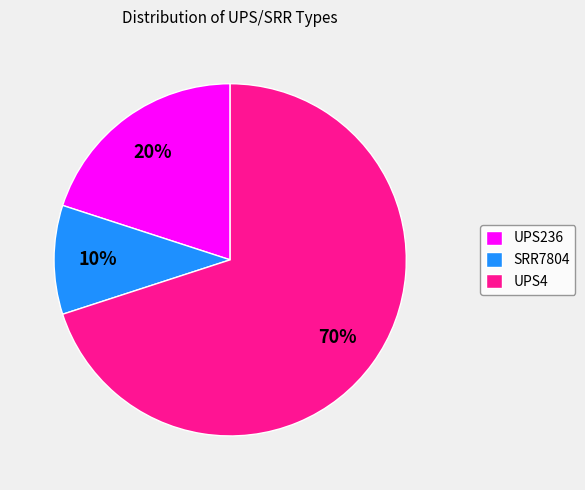

Which slice is the smallest?

SRR7804